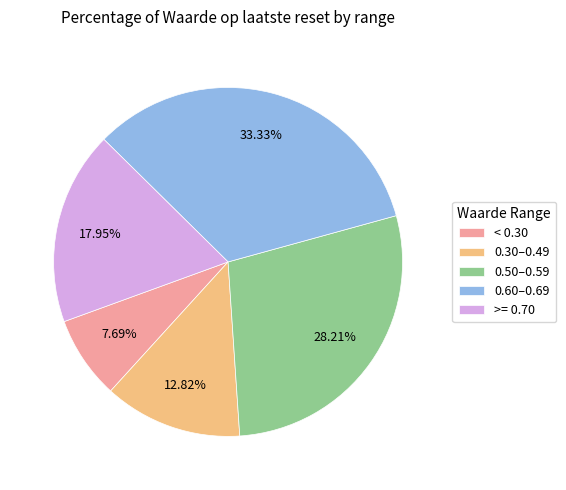

Is there a majority slice in this chart?

No